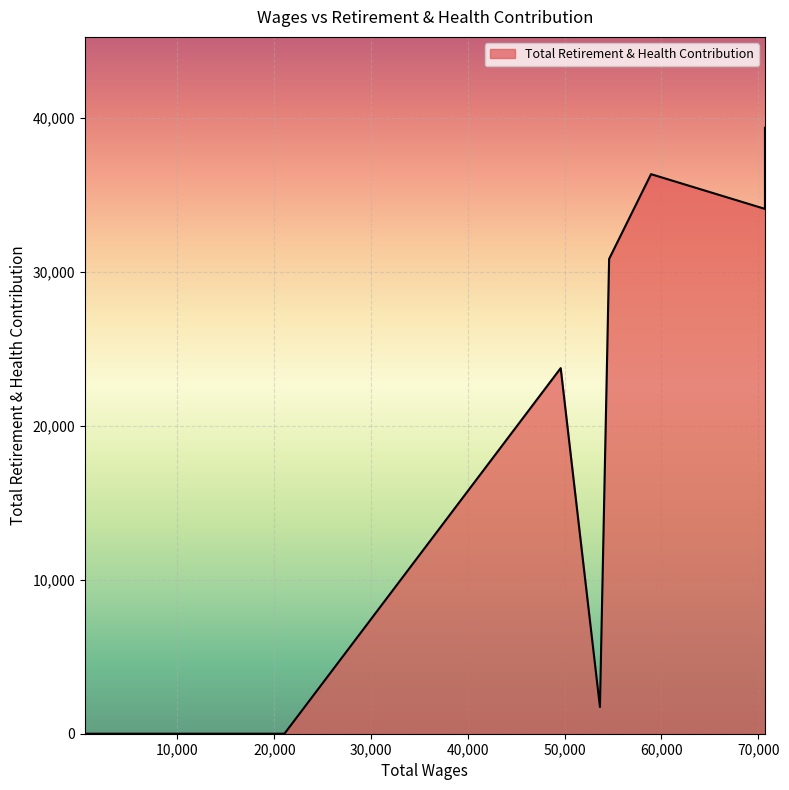

What is the change in value from 58932.0 to 3638.59?

-36326.9